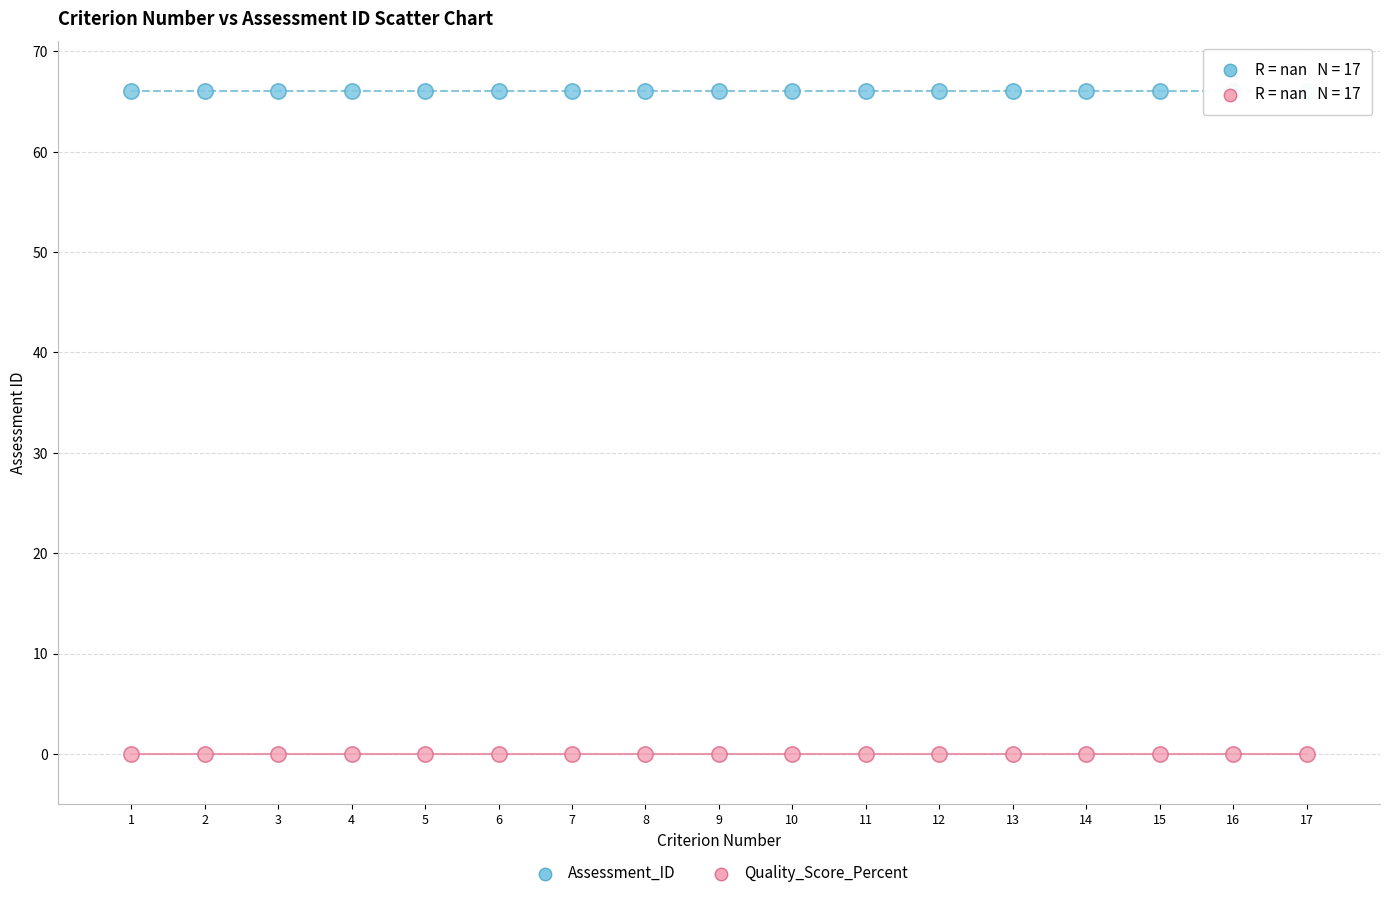

What are all the series names shown in the legend?

Assessment_ID, Quality_Score_Percent